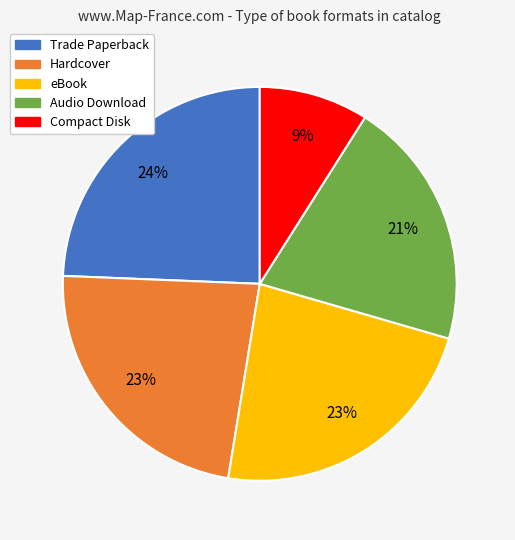

To the nearest percent, what percentage of the pie is Trade Paperback?

24%